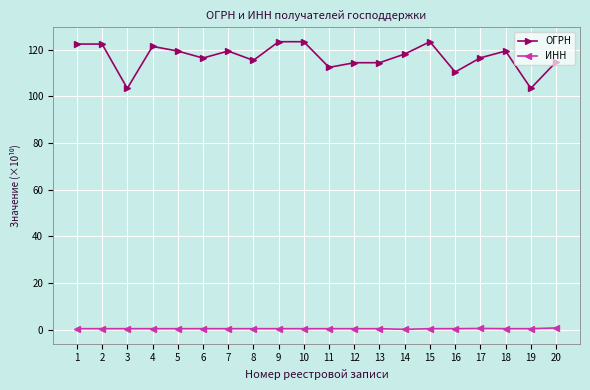

Which series has the widest spread of values?

ОГРН